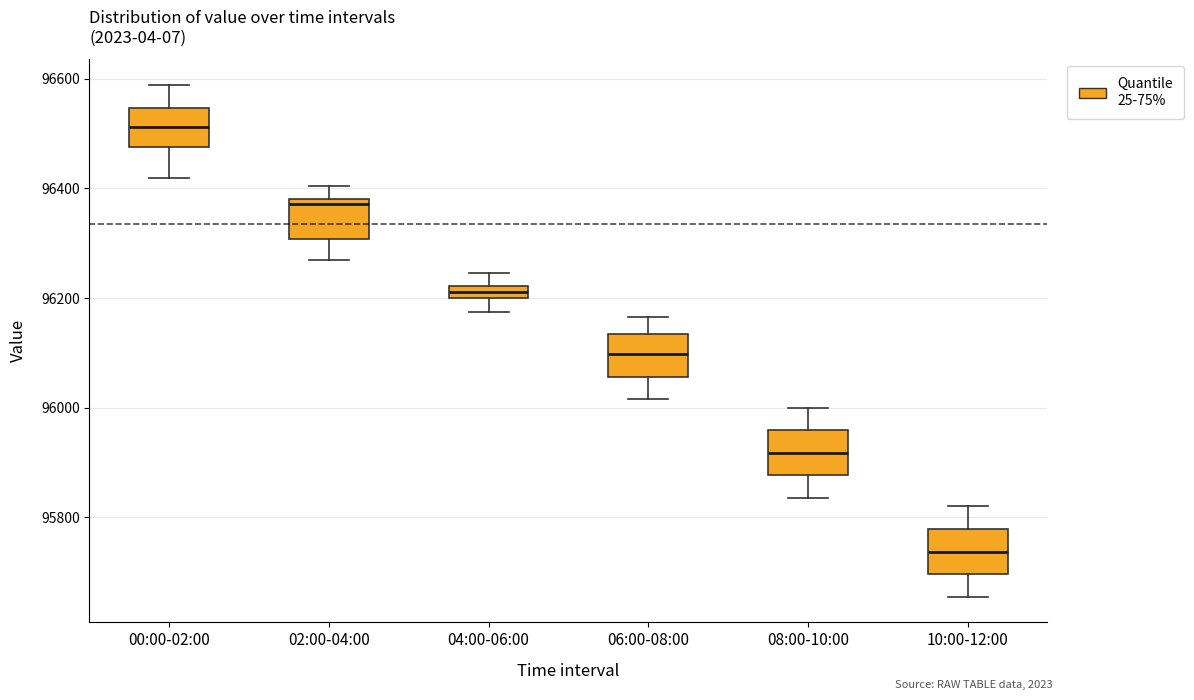

Where is the lower edge of the box for 02:00-04:00 on the y-axis? The values are not printed on the chart, so give them approximately, as read against the axis.

96300